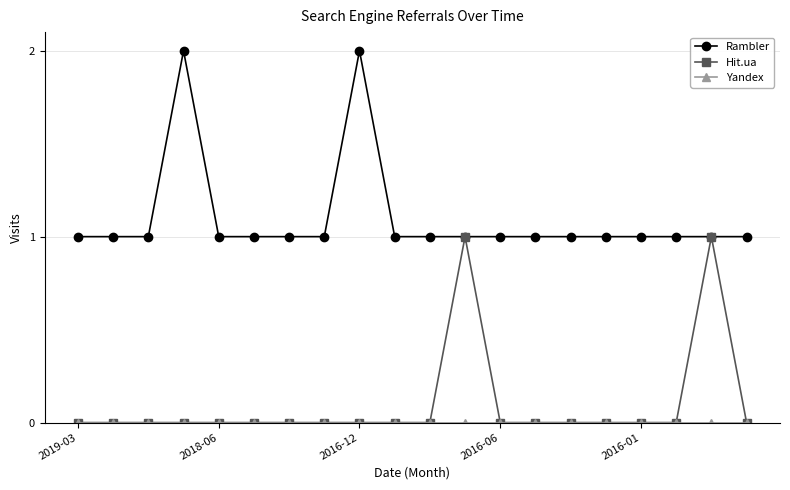

Count the number of categories in the chart.

20